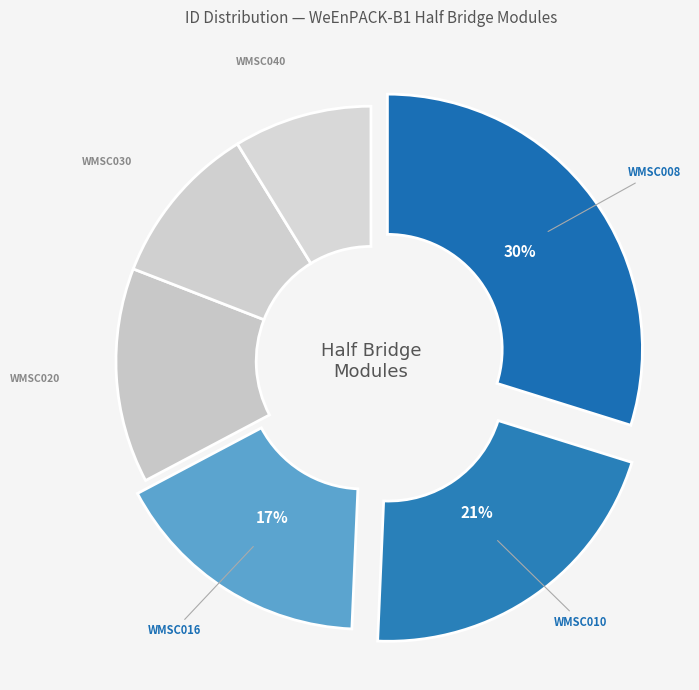

Count the number of slices in the pie.

6